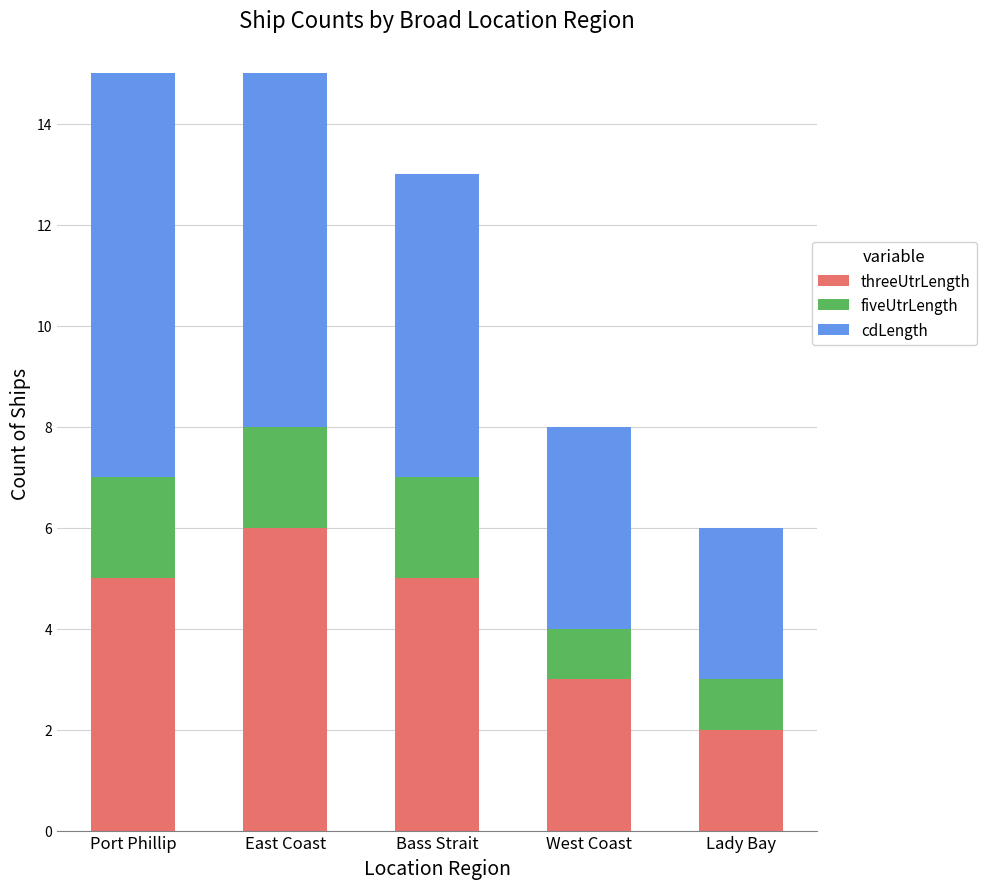

What is the highest value of the threeUtrLength series?

6